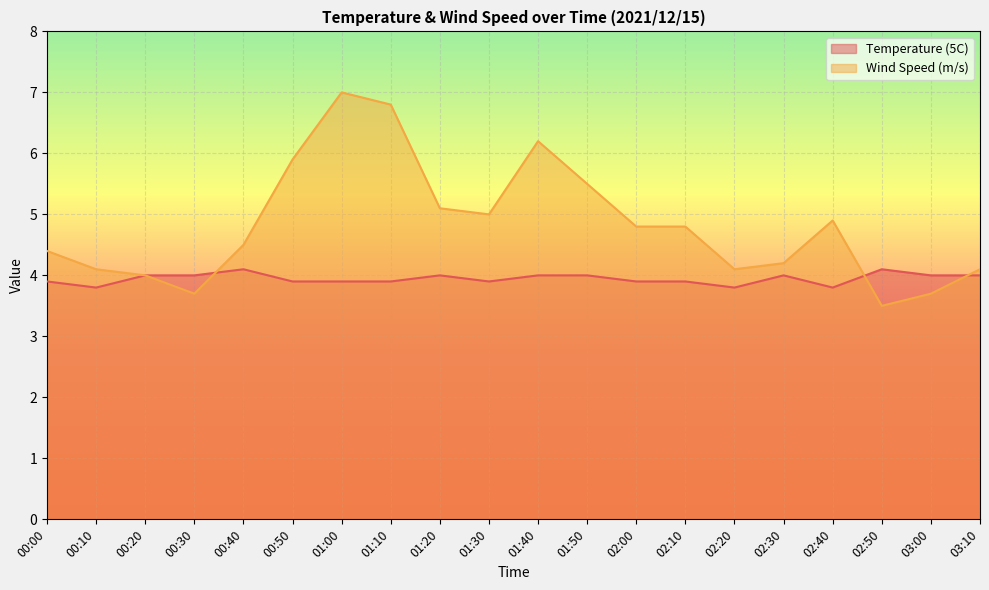

Which has a higher value, 03:00 or 00:10?

03:00